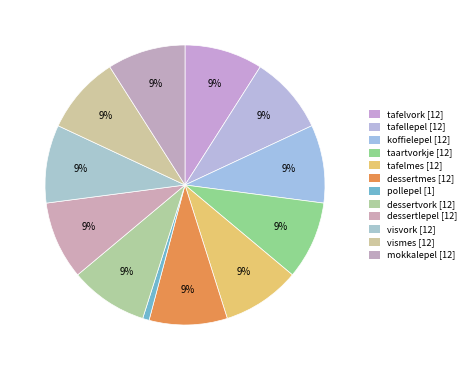

What percentage is the visvork slice, to the nearest percent?

9%